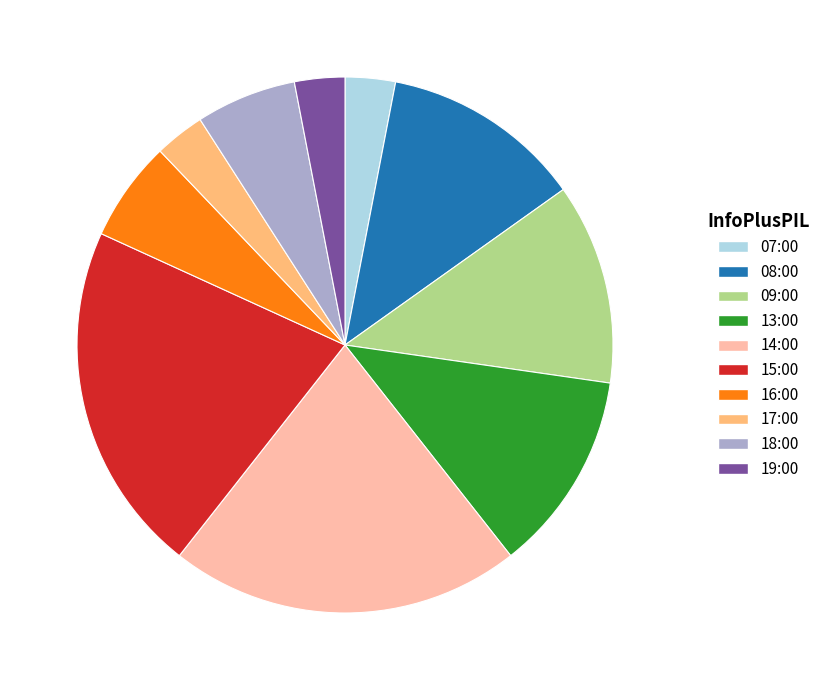

The 08:00 slice represents 27% of the pie. True or false?

False